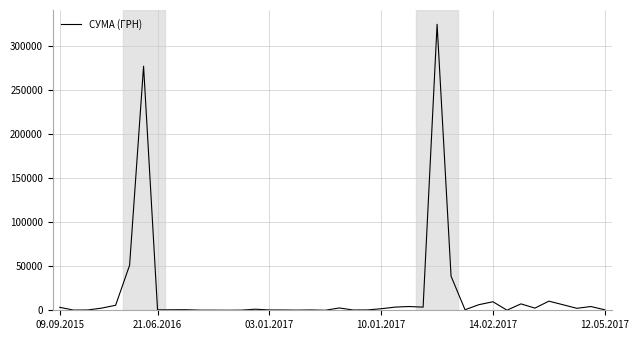

What is the greatest value displayed?

324895.9